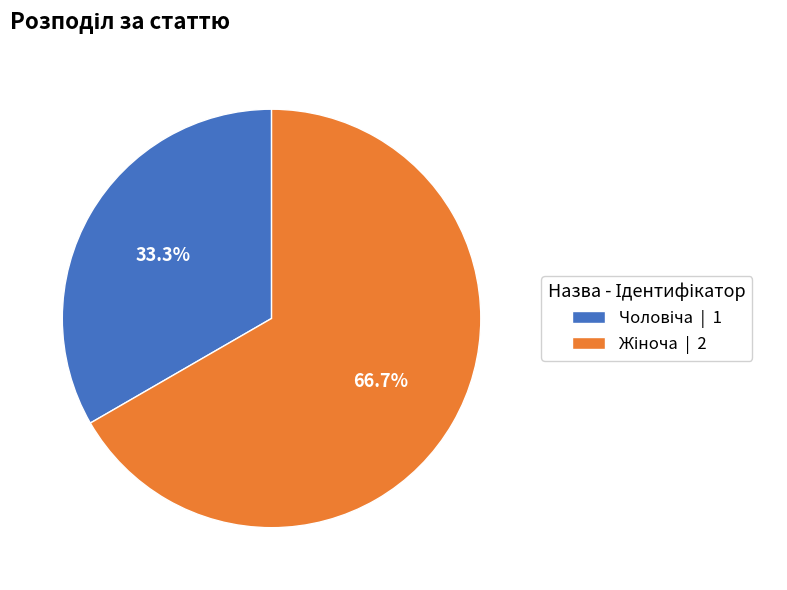

Is there a majority slice in this chart?

Yes